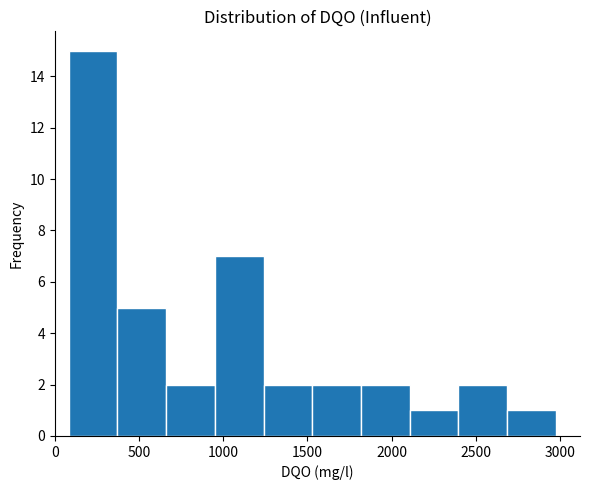

Reading left to right, transcribe this chart: for each bar, give the range it covers on the x-axis and its height. Neither the bar edges nor the heights are printed on the chart, so give them approximately, as read against the axes.

100 to 350: 15
350 to 650: 5
650 to 950: 2
950 to 1250: 7
1250 to 1550: 2
1550 to 1800: 2
1800 to 2100: 2
2100 to 2400: 1
2400 to 2700: 2
2700 to 3000: 1